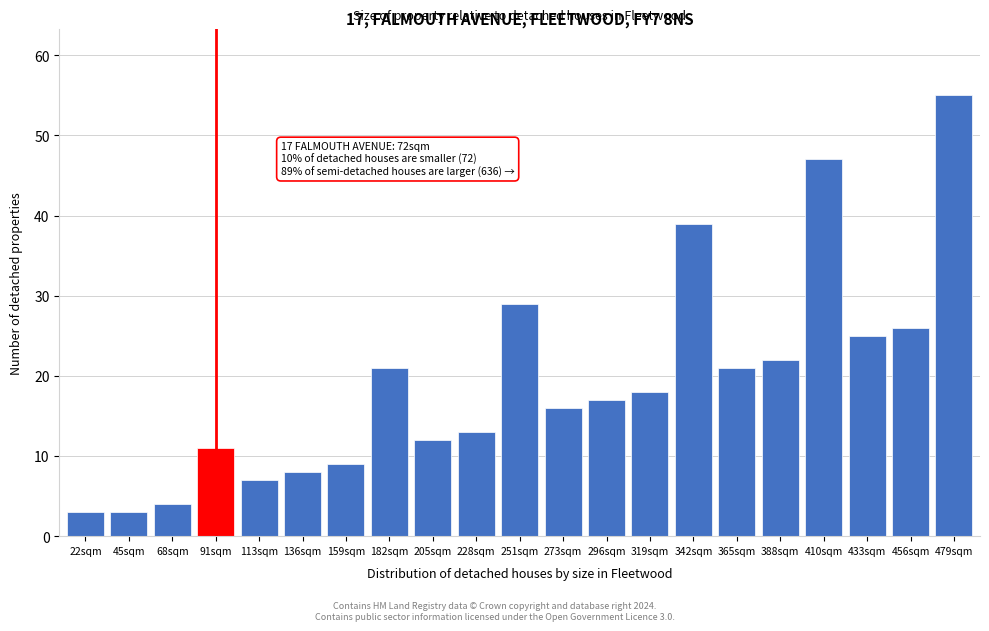

Reading right to left, transcribe all the data shown in this chart.

55	26	25	47	22	21	39	18	17	16	29	13	12	21	9	8	7	11	4	3	3